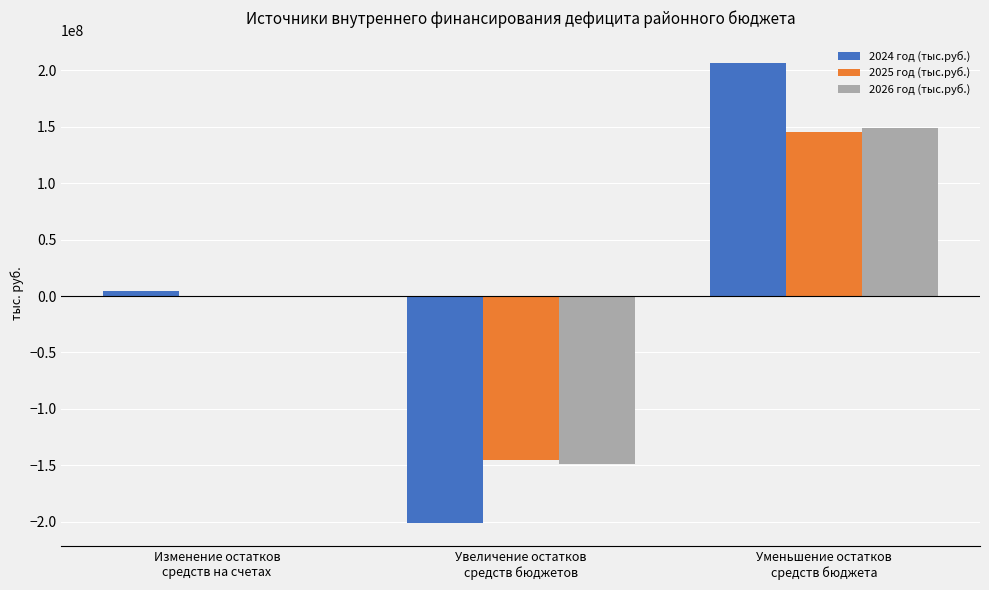

True or false: 2025 год (тыс.руб.) has a value of -192139349.8 at Изменение остатков
средств на счетах.

False